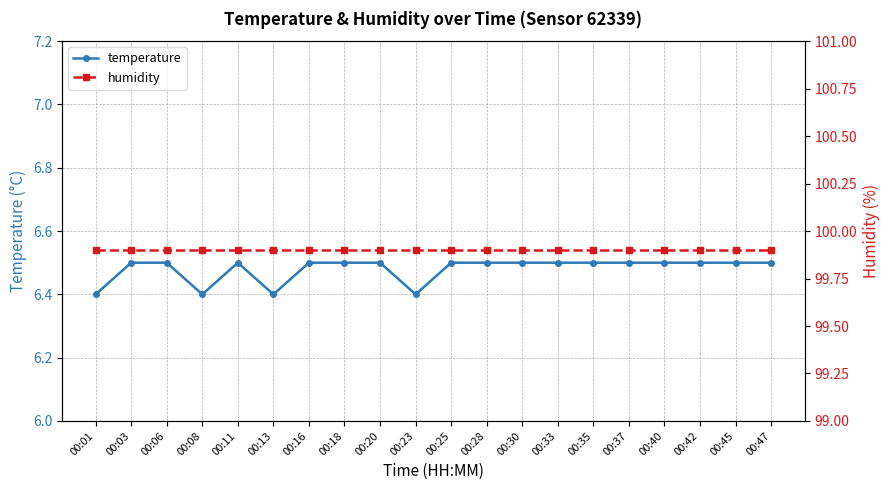

True or false: humidity has more than 2 points higher than both neighbors.

False